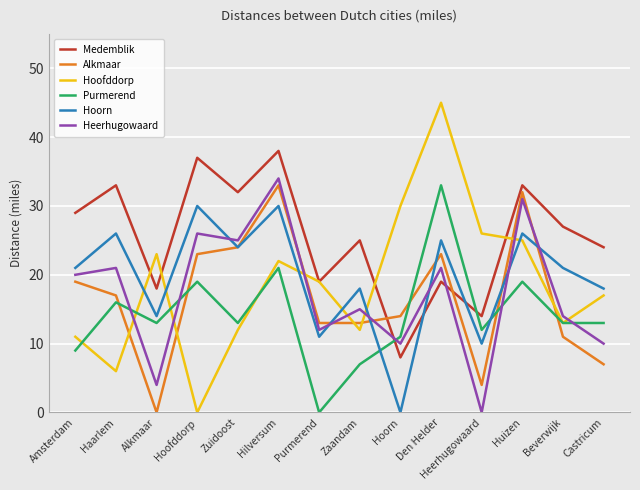

Is it true that Hoofddorp equals 20 at Zaandam?

False